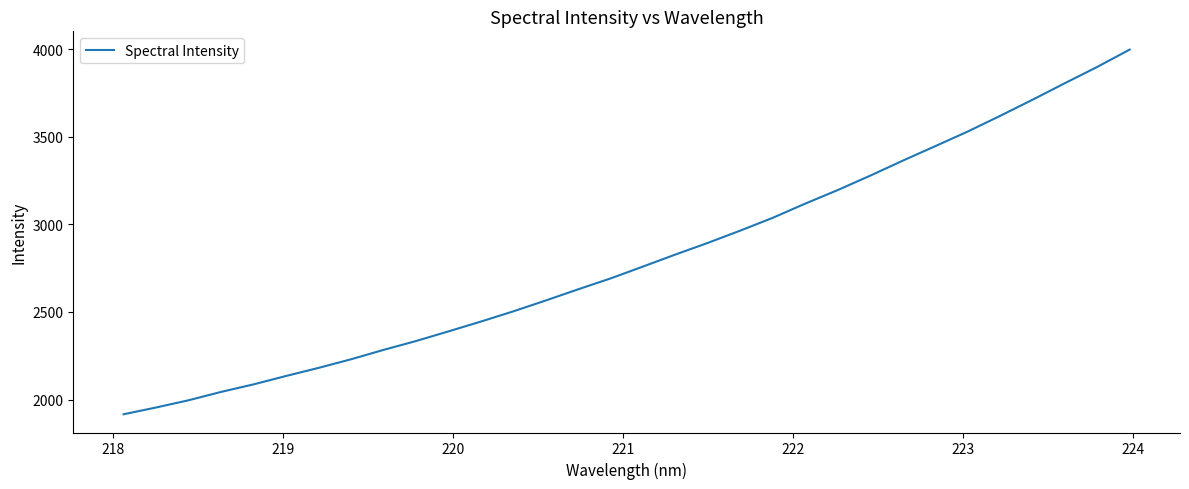

What is the greatest value displayed?

3996.8